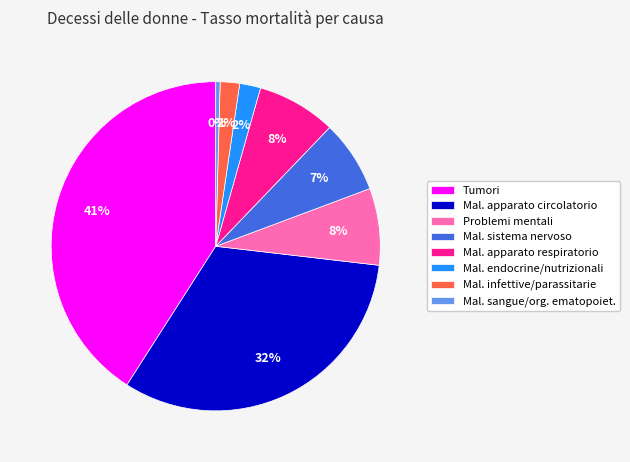

Count the number of slices in the pie.

8